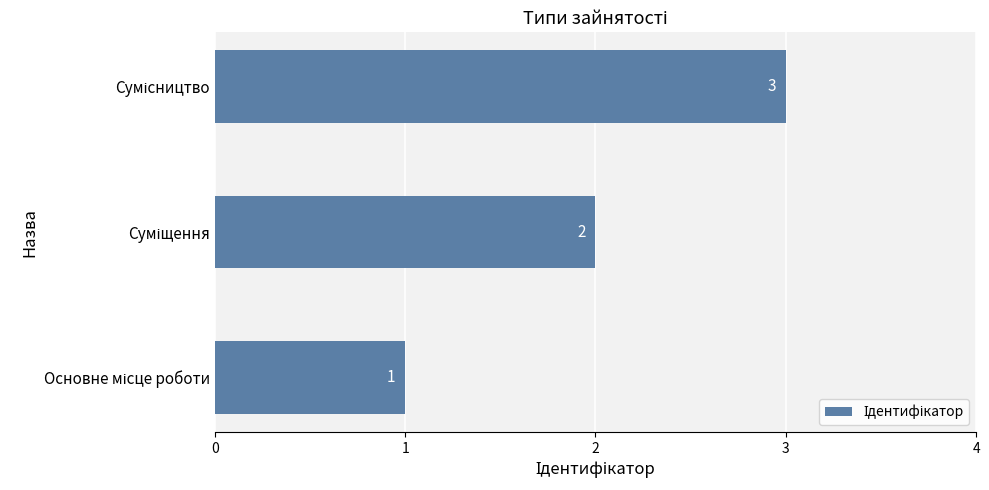

What is the maximum value shown in the chart?

3